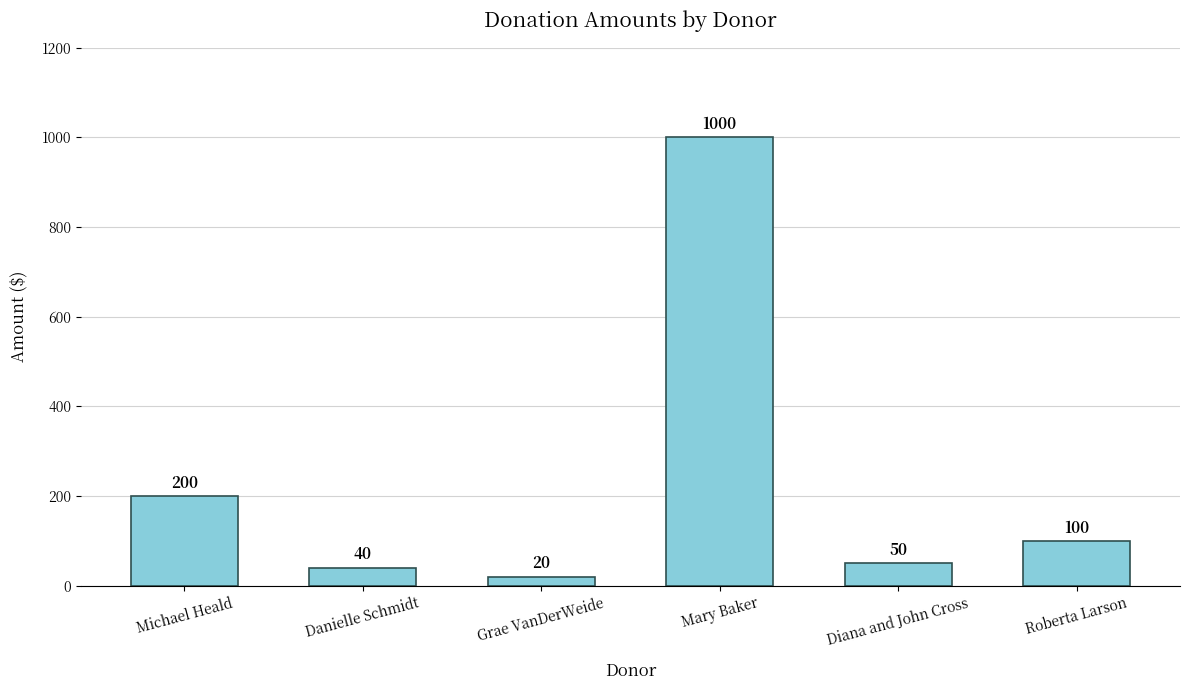

What is the value of the 4th bar from the left?

1000